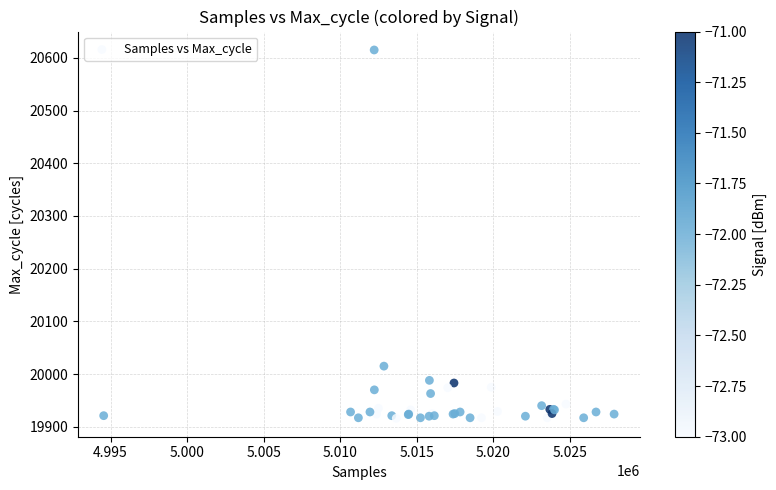

What Y value in the scatter plot is closest to 20265?

20015